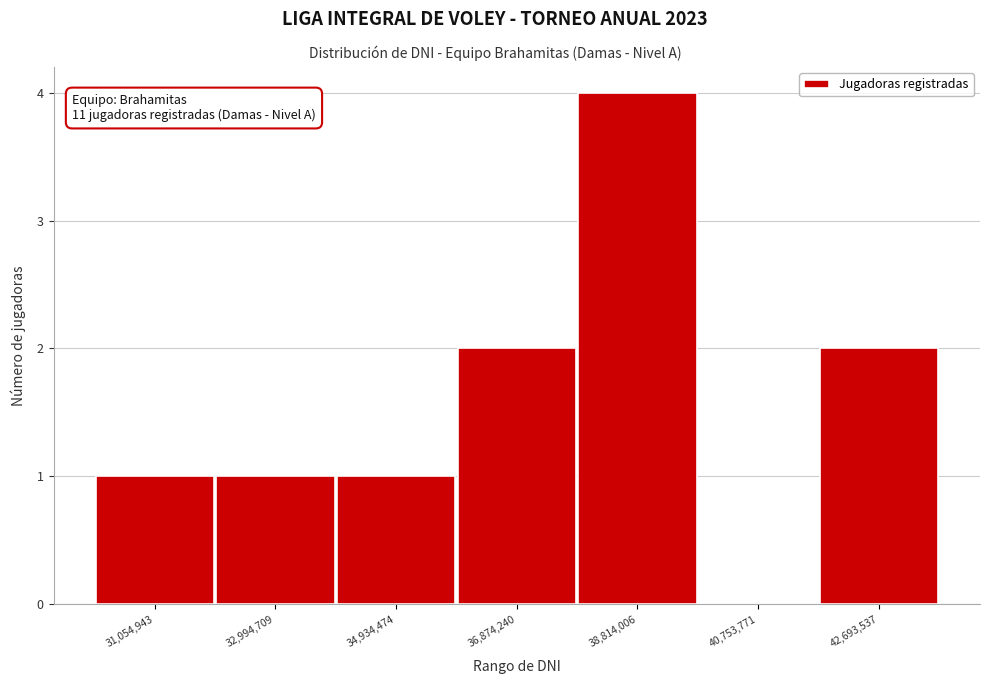

Over which range of the x-axis is the bar tallest?

37800000 to 39800000